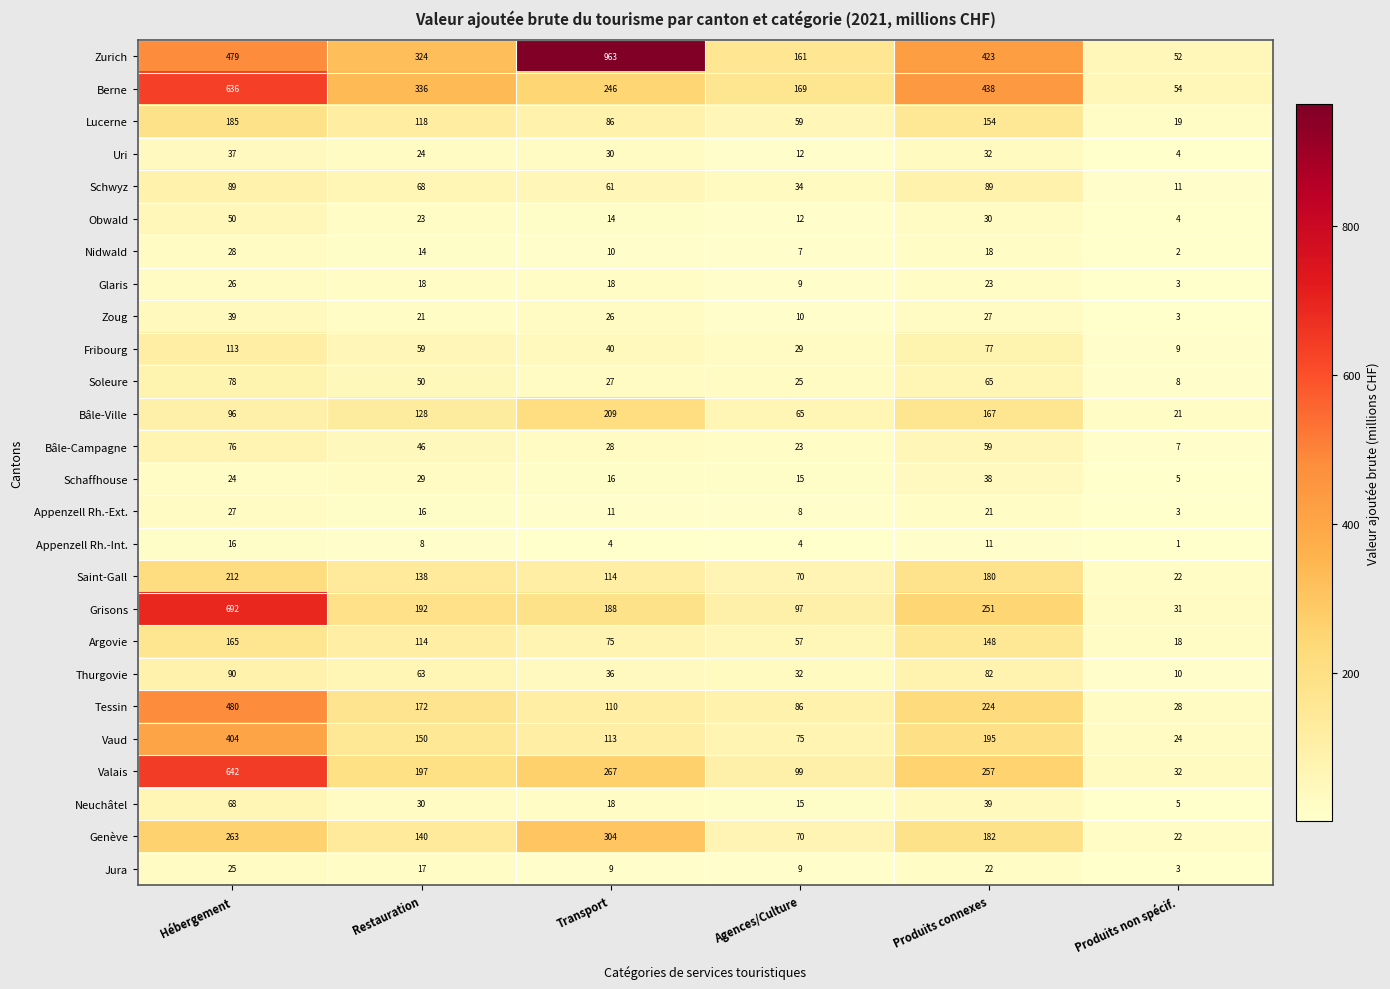

Which series changed the most between Restauration and Agences/Culture?

Berne